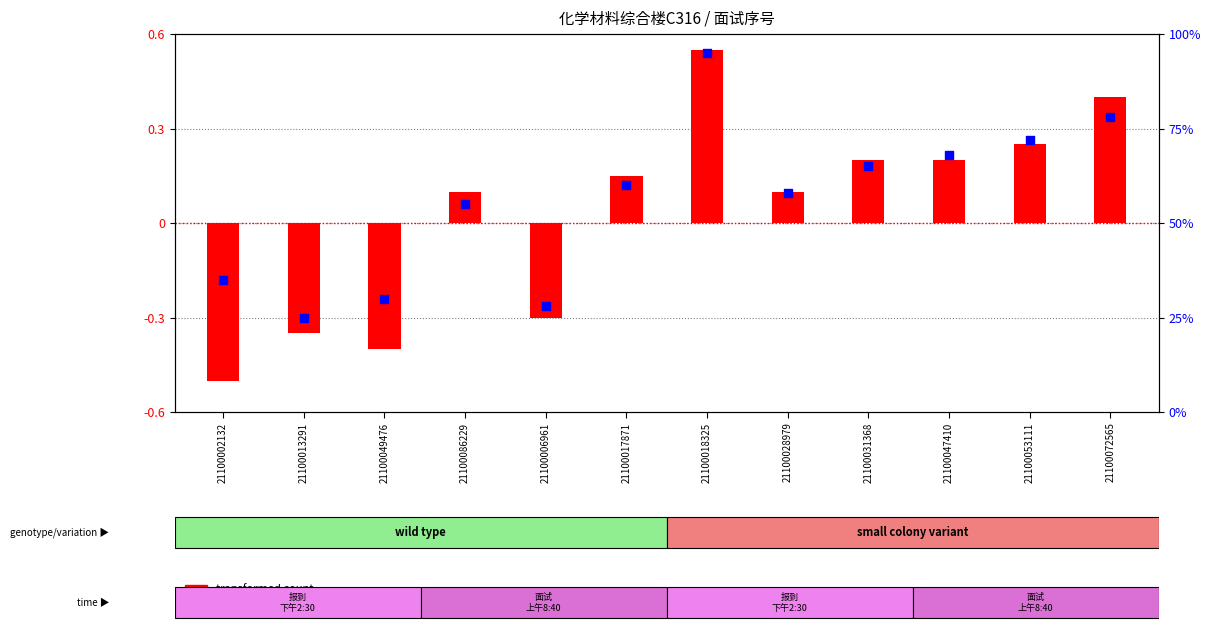

What is the total value across all series at 21100086229?

55.1